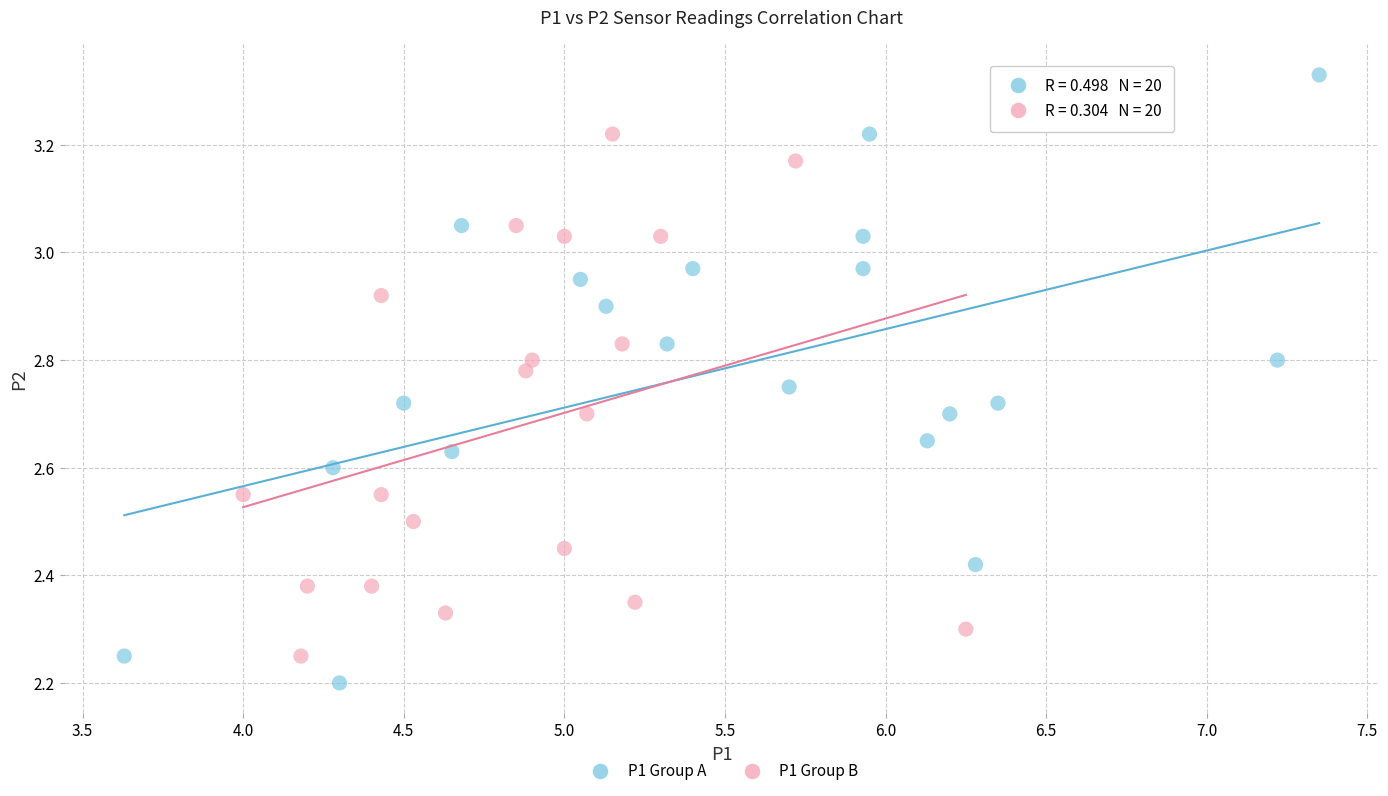

What are all the series names shown in the legend?

P1 Group A, P1 Group B